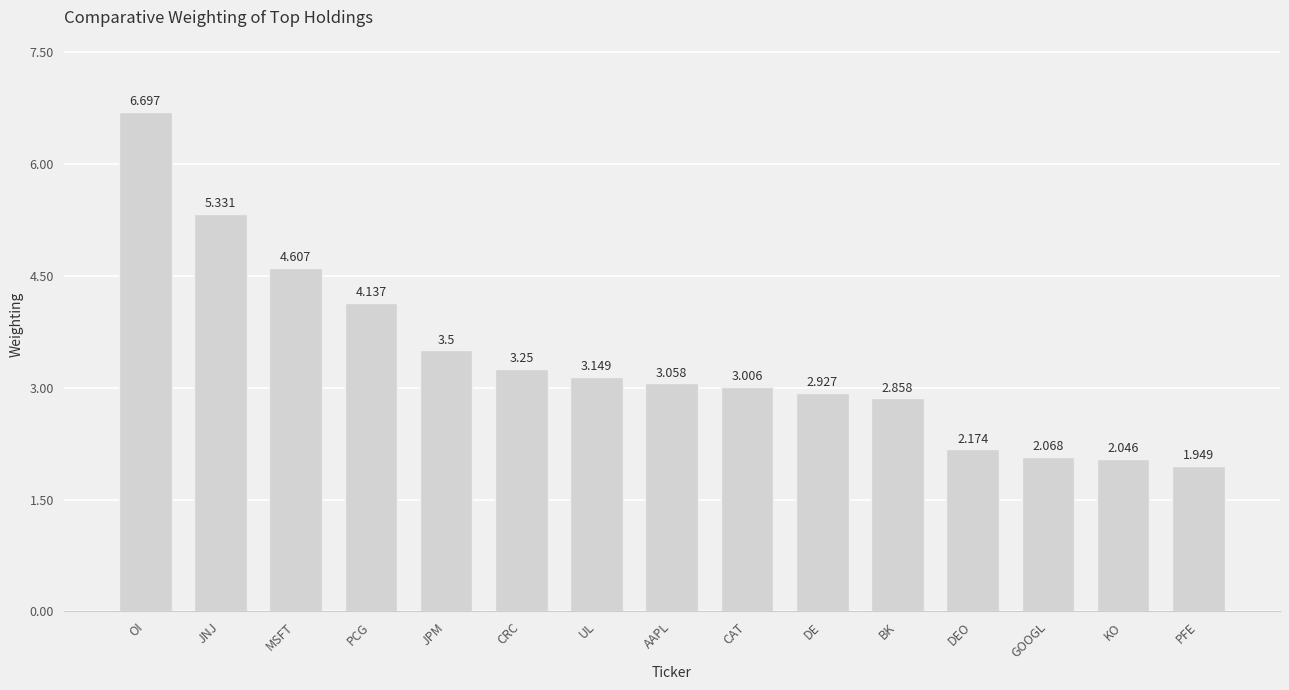

How many bars are there in total?

15